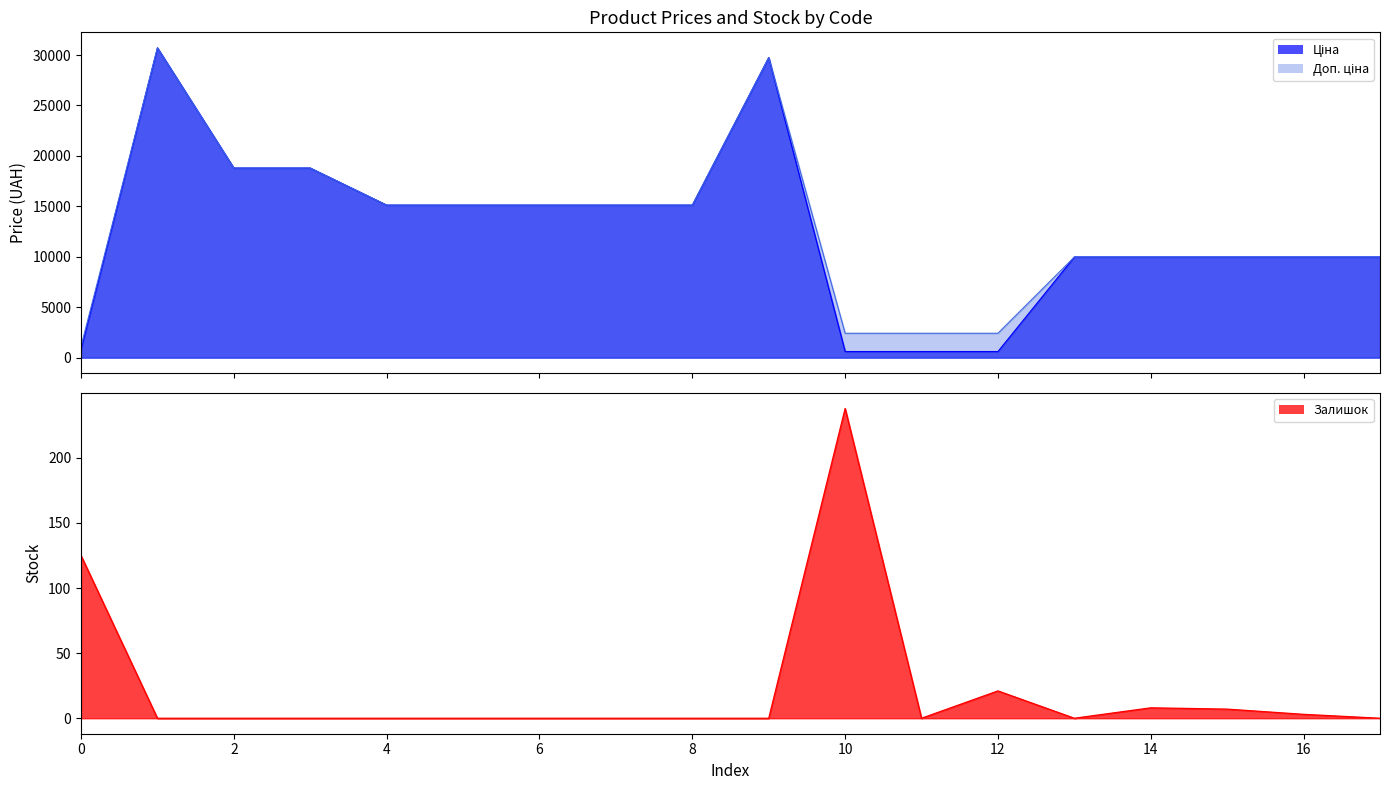

What is the sum of all Доп. ціна values?

231886.6